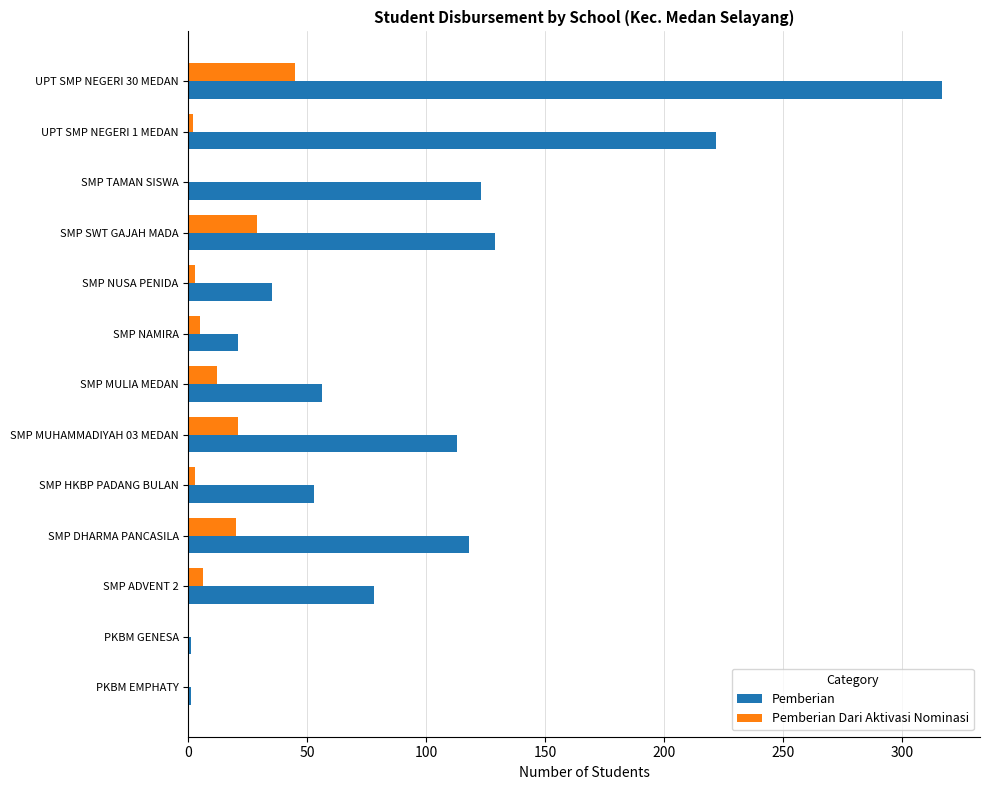

The Pemberian Dari Aktivasi Nominasi series shows 20 at UPT SMP NEGERI 30 MEDAN. True or false?

False